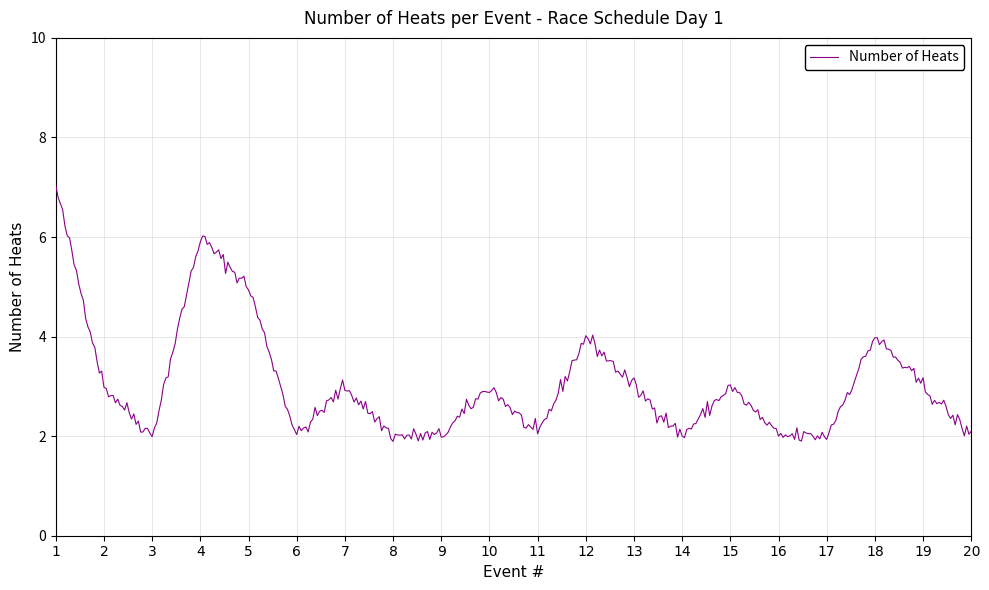

What is the maximum value shown in the chart?

7.0